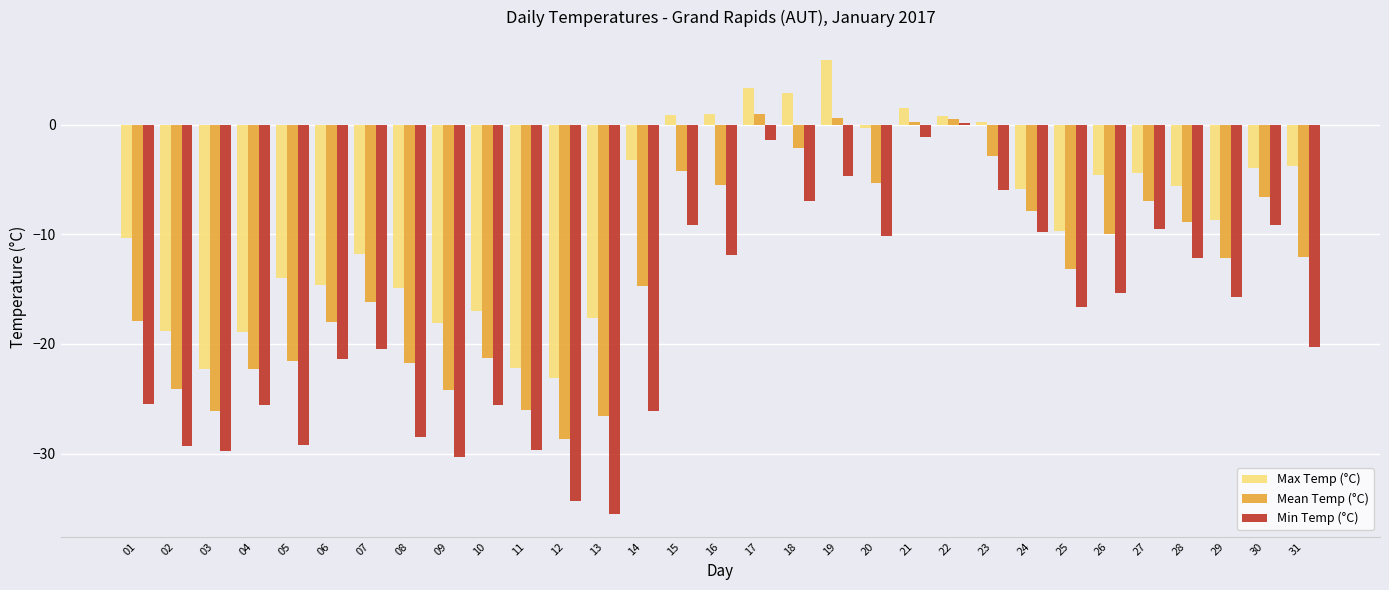

At which label does Min Temp (°C) first exceed -16?

15